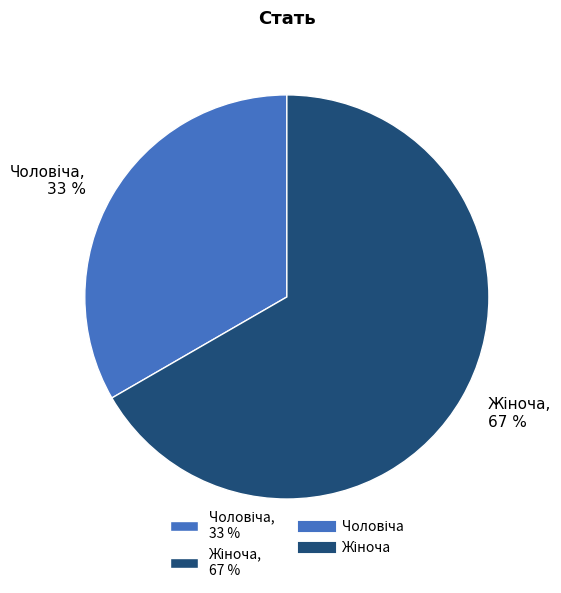

Is there any slice that represents more than half of the pie?

Yes